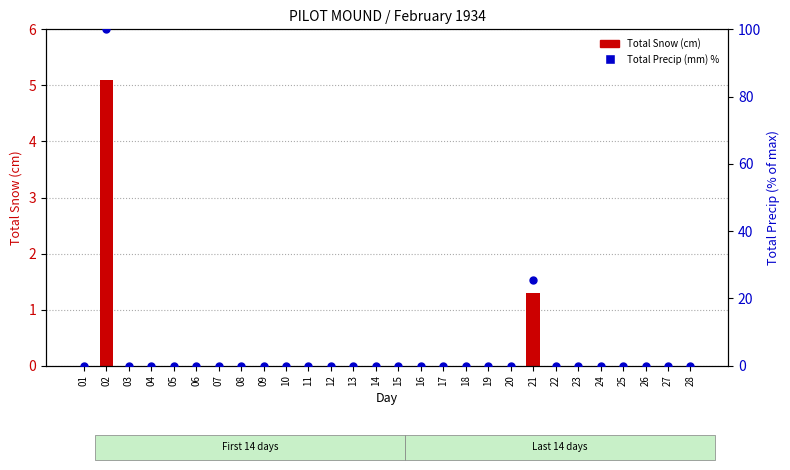

Which series contains the highest Y value?

Total Precip (mm) %